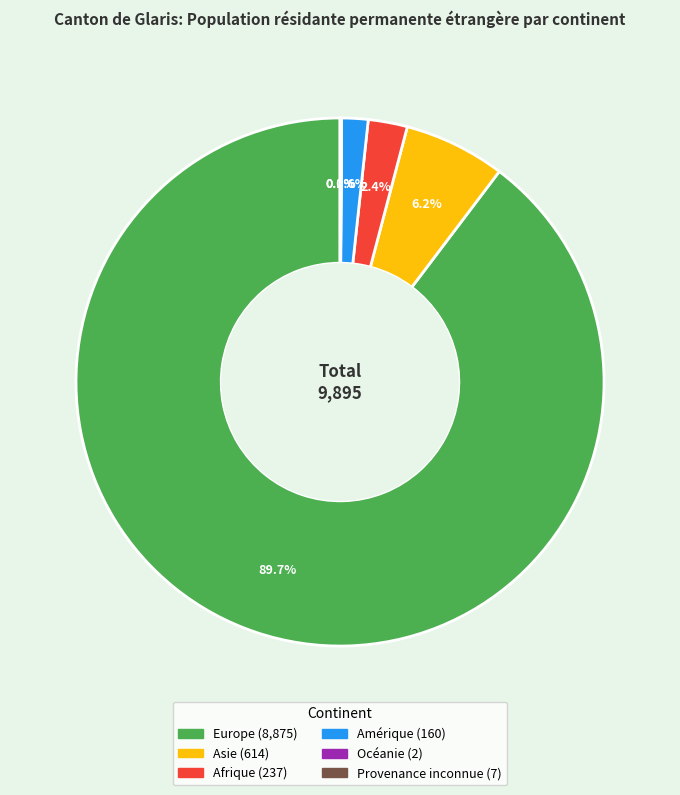

What percentage is NOT represented by Afrique?

97.6%